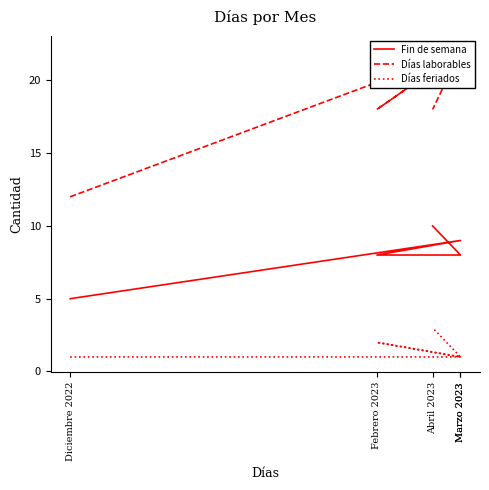

In Fin de semana, how many points are higher than both neighbors (excluding endpoints)?

1